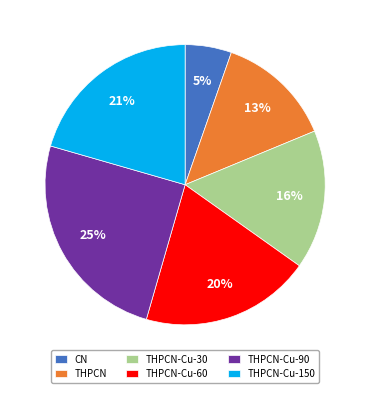

Combined, do THPCN-Cu-150 and THPCN-Cu-30 account for over 50%?

No